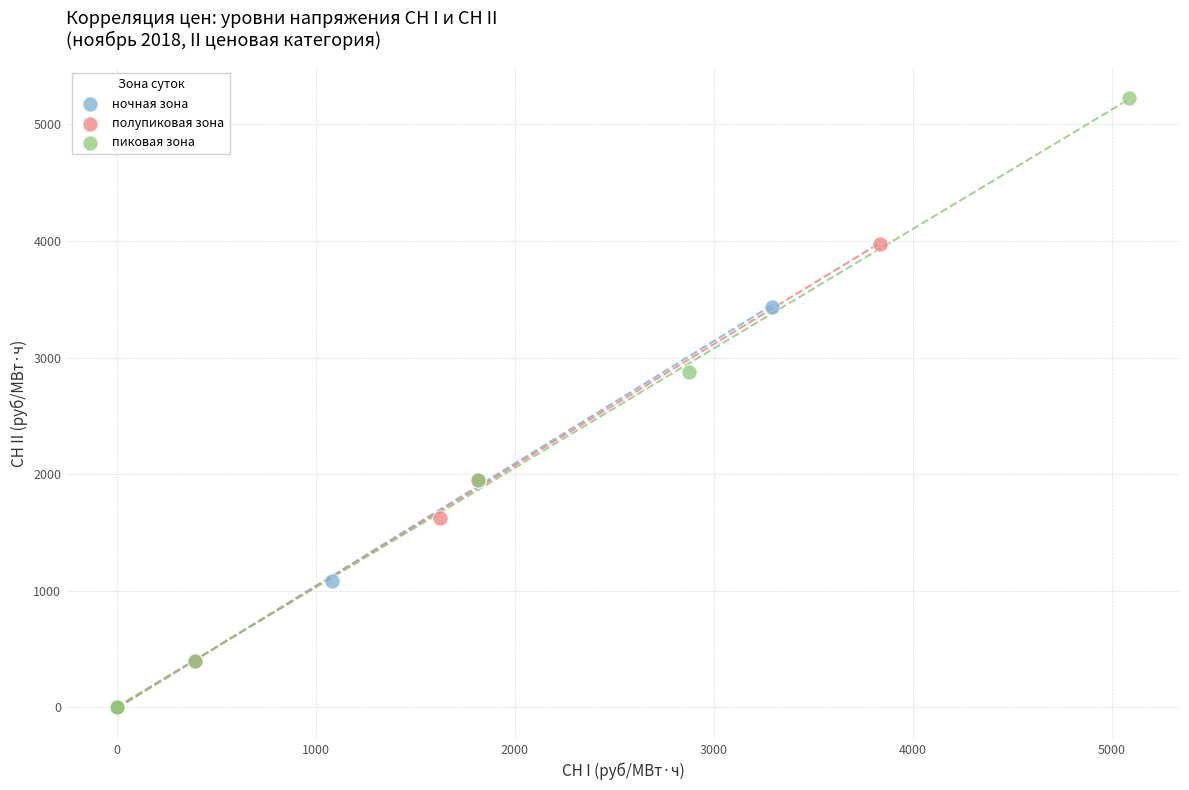

Which series contains the highest Y value?

пиковая зона